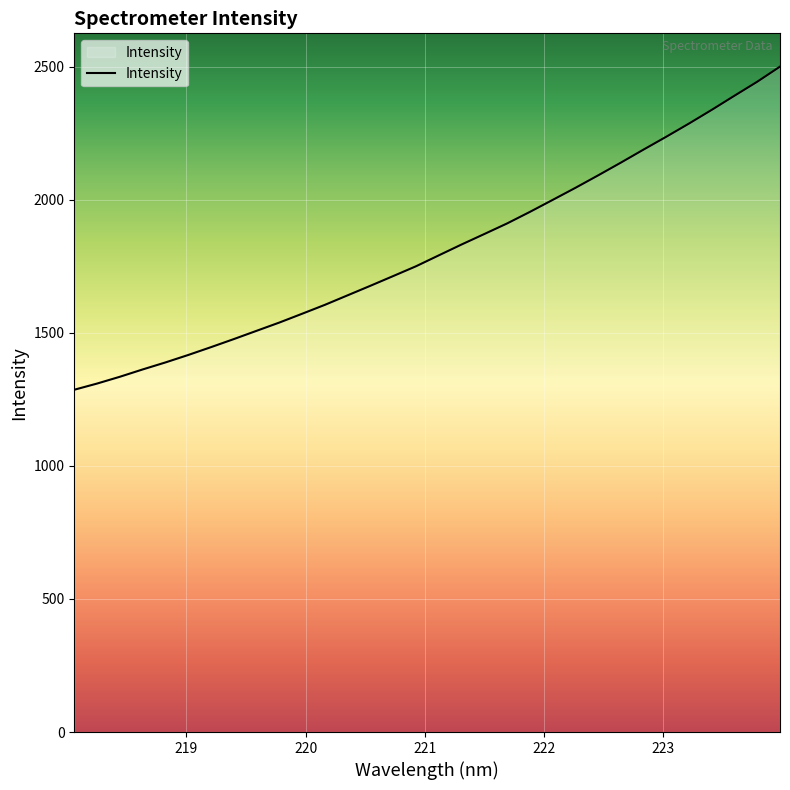

What is the smallest value displayed?

1285.8